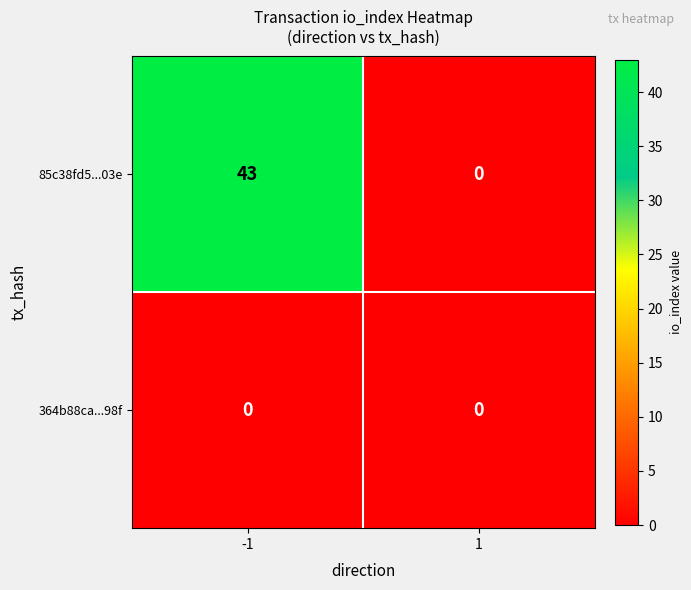

Which series has the largest range (max minus min)?

85c38fd5...03e